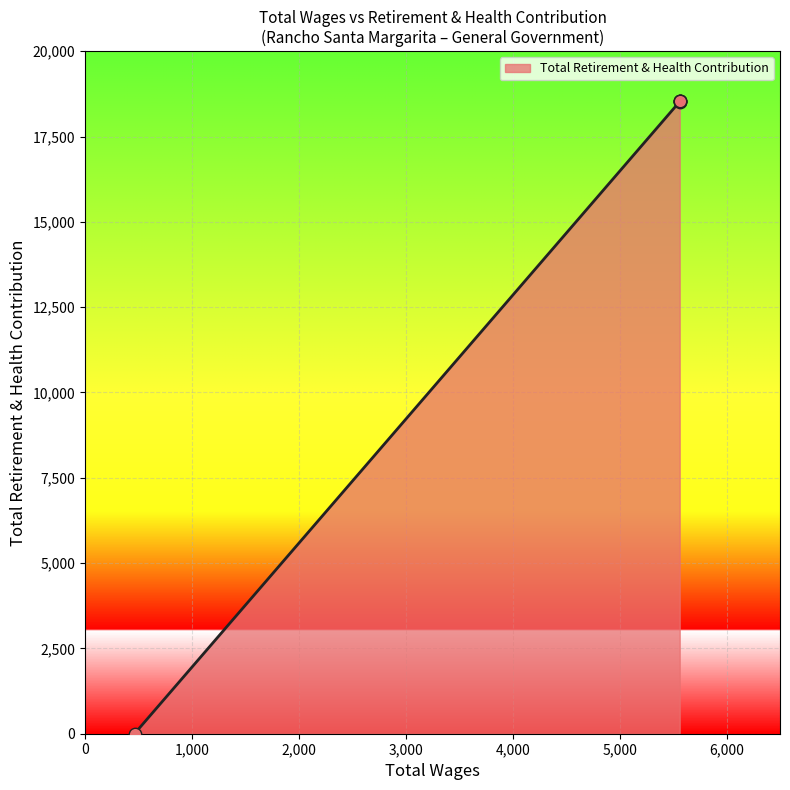

What is the ratio of the value at 5562.0 to the value at 5562.0?

1.0